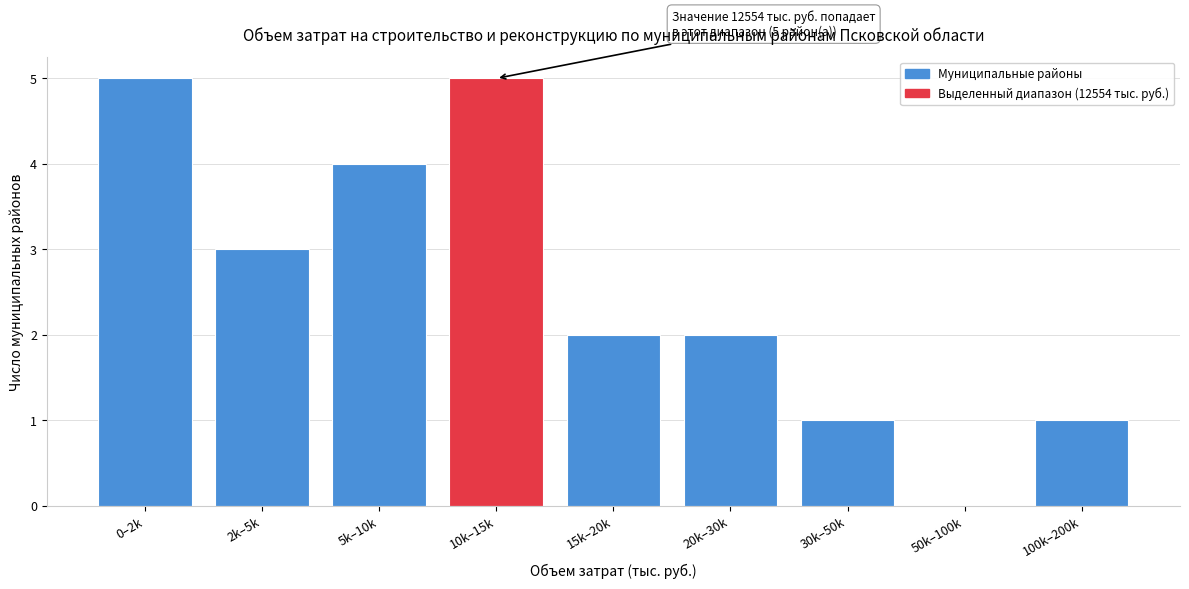

Reading right to left, transcribe all the data shown in this chart.

100k–200k=1	50k–100k=0	30k–50k=1	20k–30k=2	15k–20k=2	10k–15k=5	5k–10k=4	2k–5k=3	0–2k=5